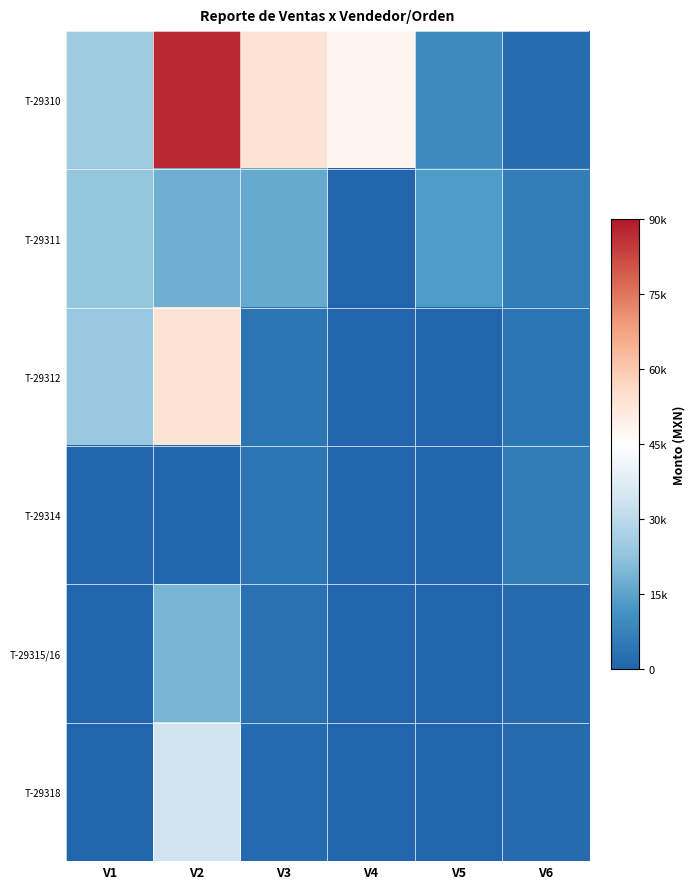

Between V1 and V5, which series saw the biggest shift?

T-29312